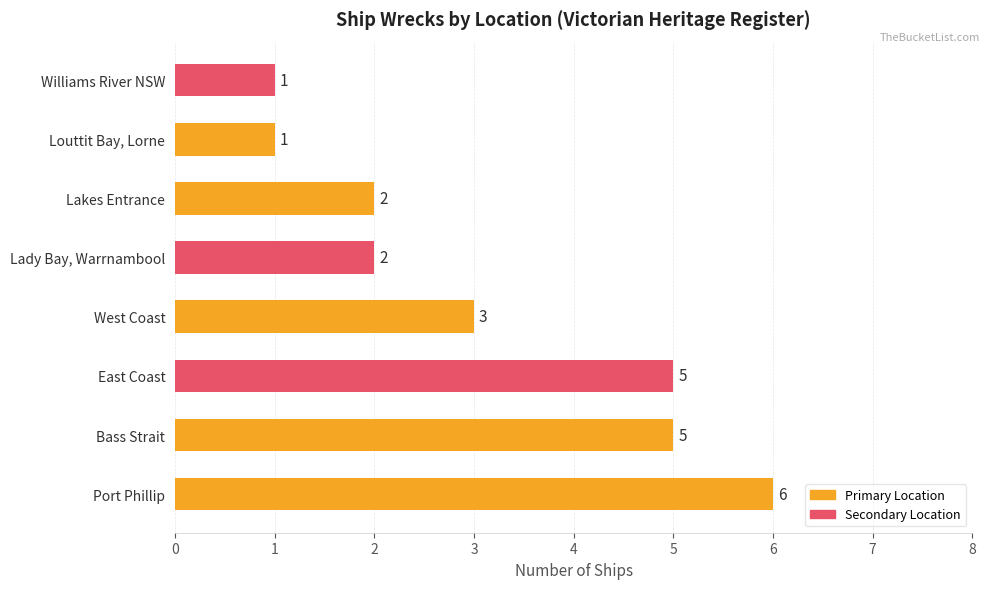

Where is the data nearest to the value 3?

West Coast